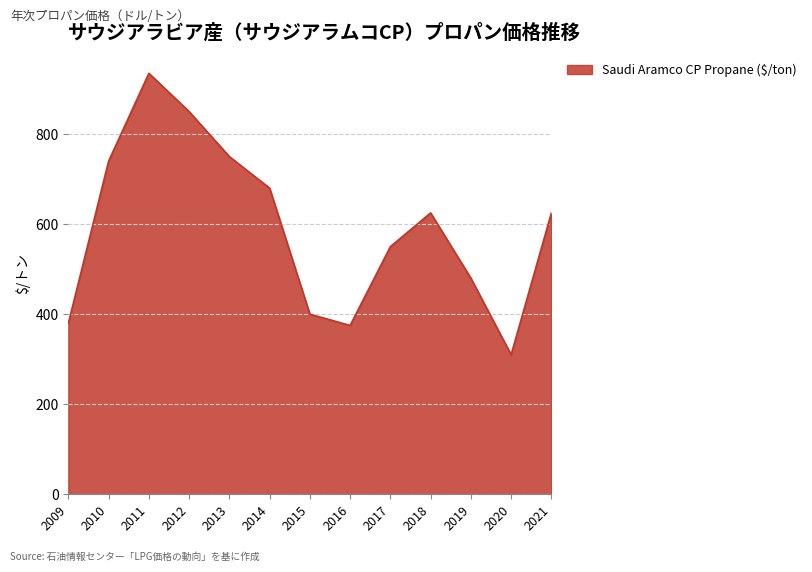

What is the change in value from 2013 to 2017?

-200